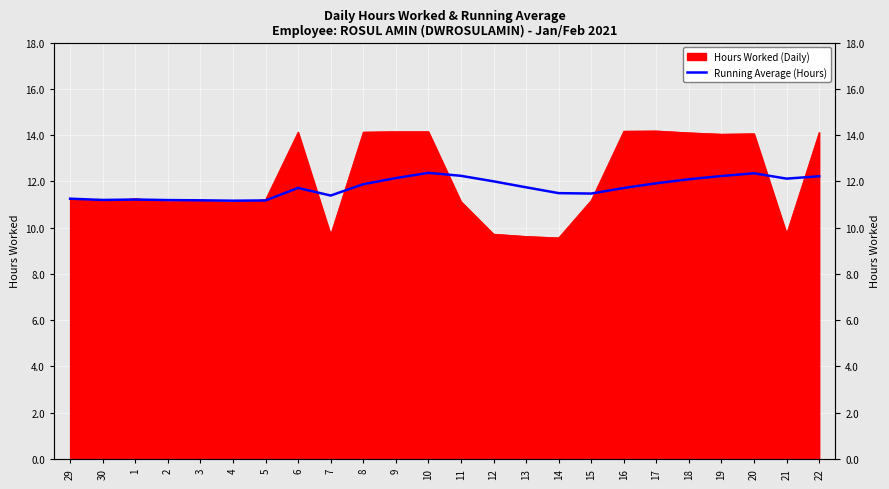

What position from the right is 18?

5